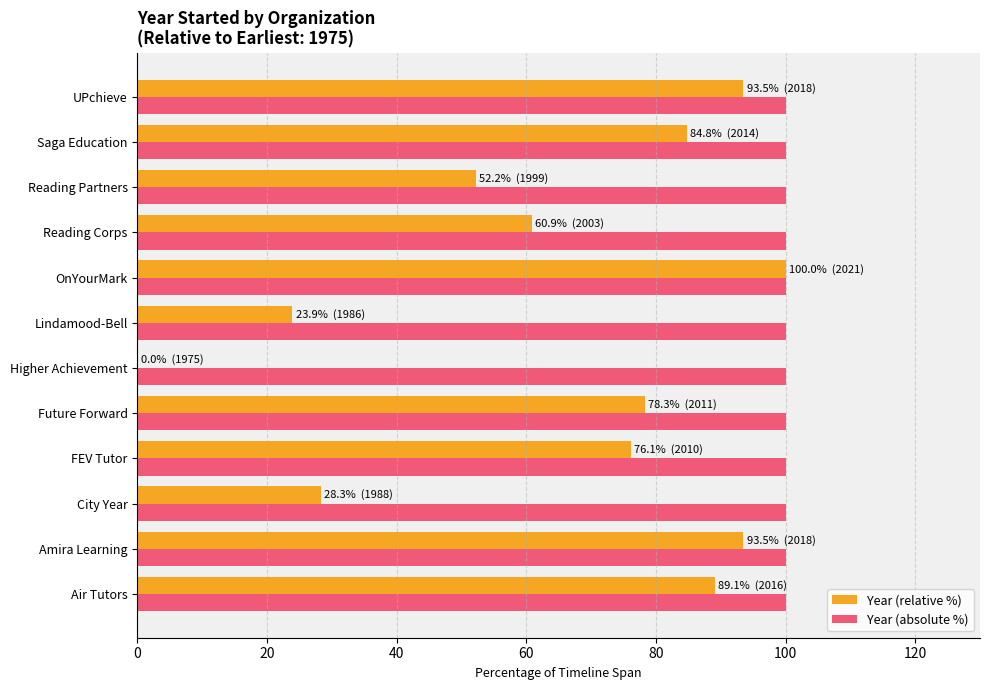

What is the maximum value for Year (relative %)?

100.0